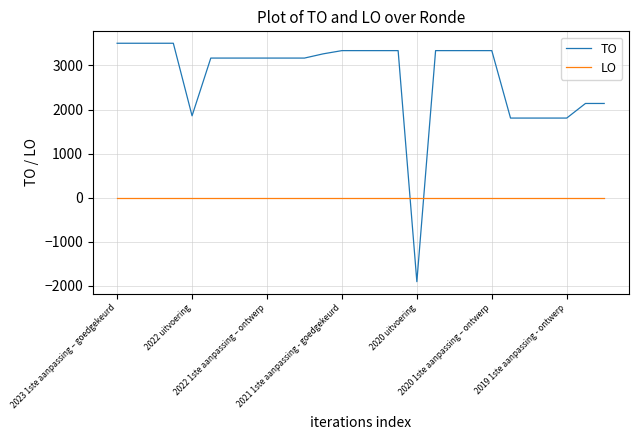

Which series has the largest range (max minus min)?

TO